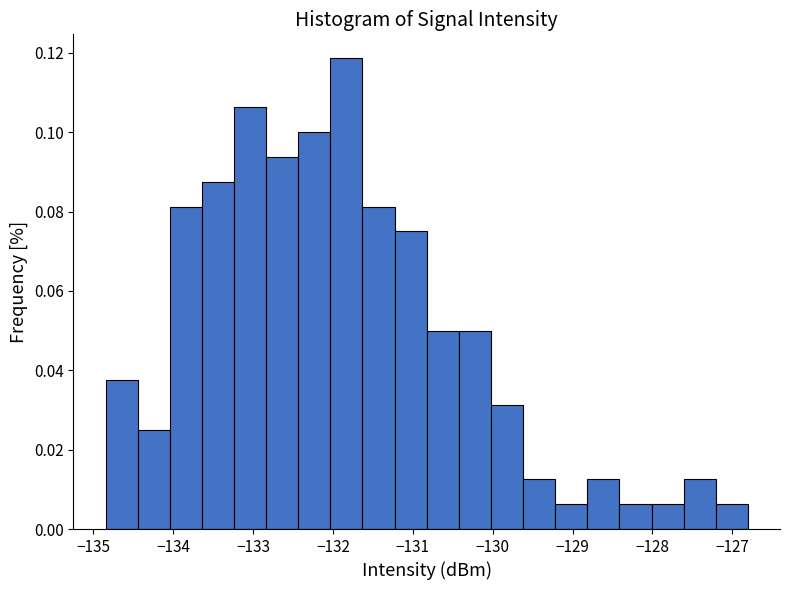

Reading left to right, list every bar in this chart as the range it spans on the x-axis followed by its height. Neither the bar edges nor the heights are printed on the chart, so give them approximately, as read against the axes.

-134.8 to -134.4: 0.038
-134.4 to -134.0: 0.026
-134.0 to -133.6: 0.082
-133.6 to -133.2: 0.088
-133.2 to -132.8: 0.106
-132.8 to -132.4: 0.094
-132.4 to -132.0: 0.100
-132.0 to -131.6: 0.118
-131.6 to -131.2: 0.082
-131.2 to -130.8: 0.076
-130.8 to -130.4: 0.050
-130.4 to -130.0: 0.050
-130.0 to -129.6: 0.032
-129.6 to -129.2: 0.012
-129.2 to -128.8: 0.006
-128.8 to -128.4: 0.012
-128.4 to -128.0: 0.006
-128.0 to -127.6: 0.006
-127.6 to -127.2: 0.012
-127.2 to -126.8: 0.006